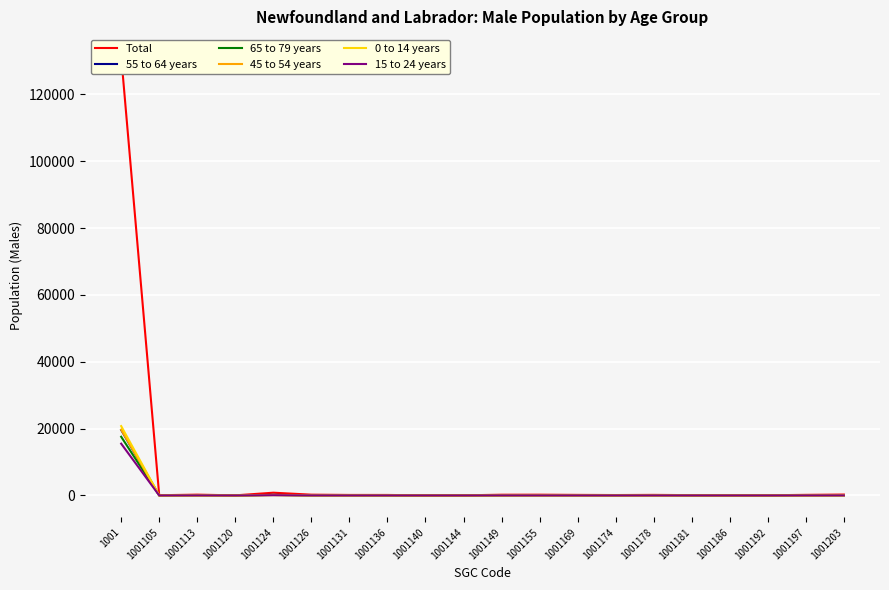

At which category is the sum across all series the highest?

1001